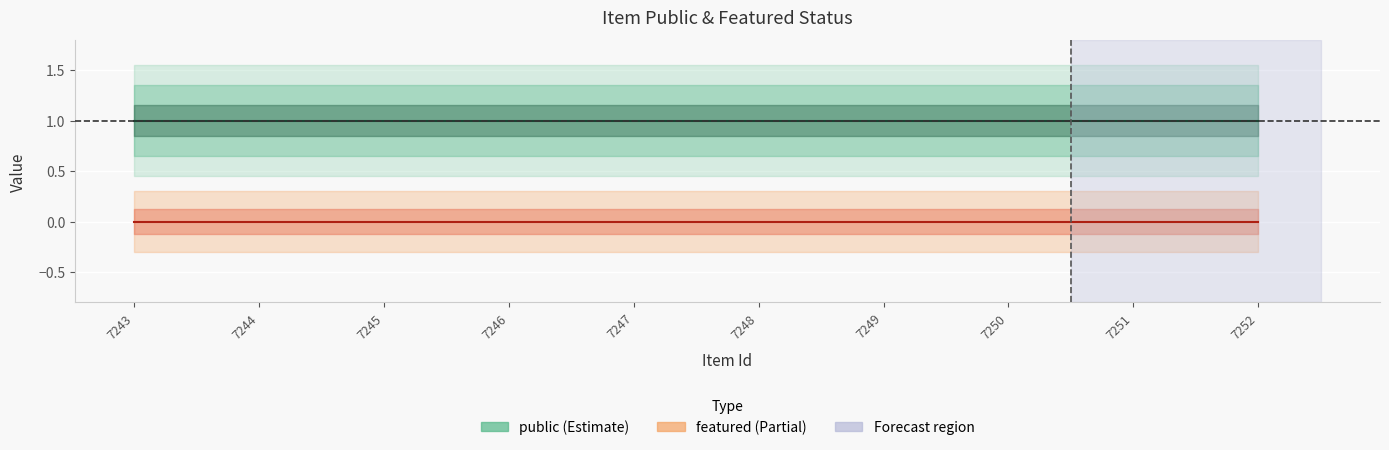

True or false: public and featured intersect in this chart.

False